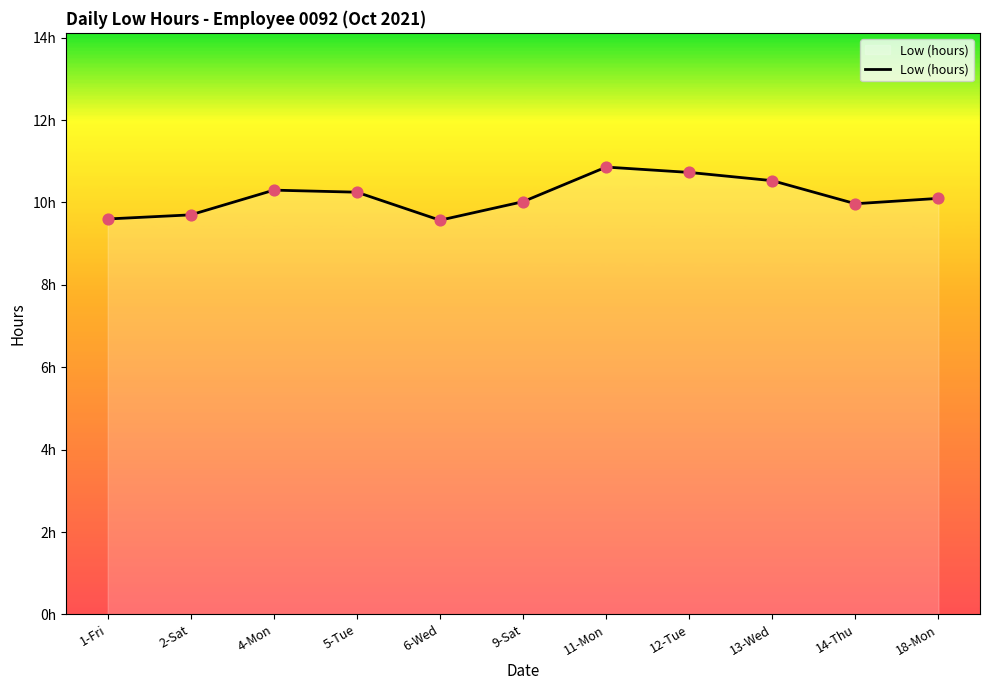

What is the ratio of the value at 18-Mon to the value at 12-Tue?

0.9